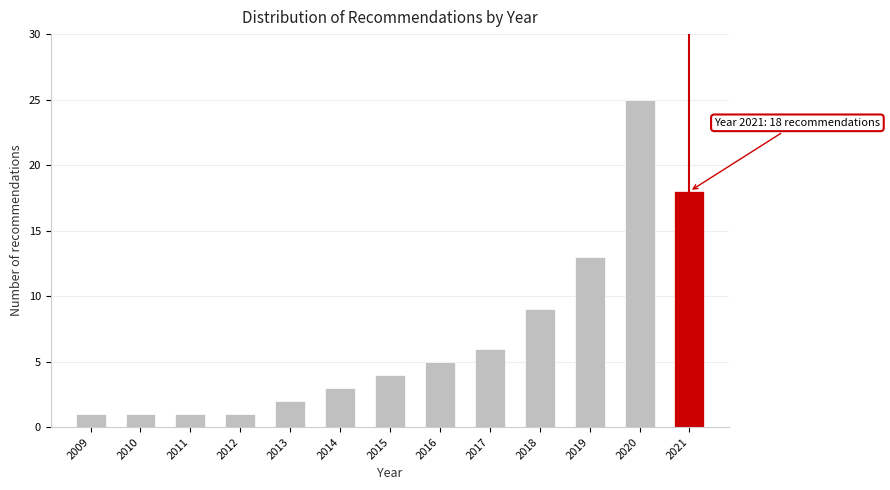

Reading left to right, extract all data points from this chart.

1	1	1	1	2	3	4	5	6	9	13	25	18